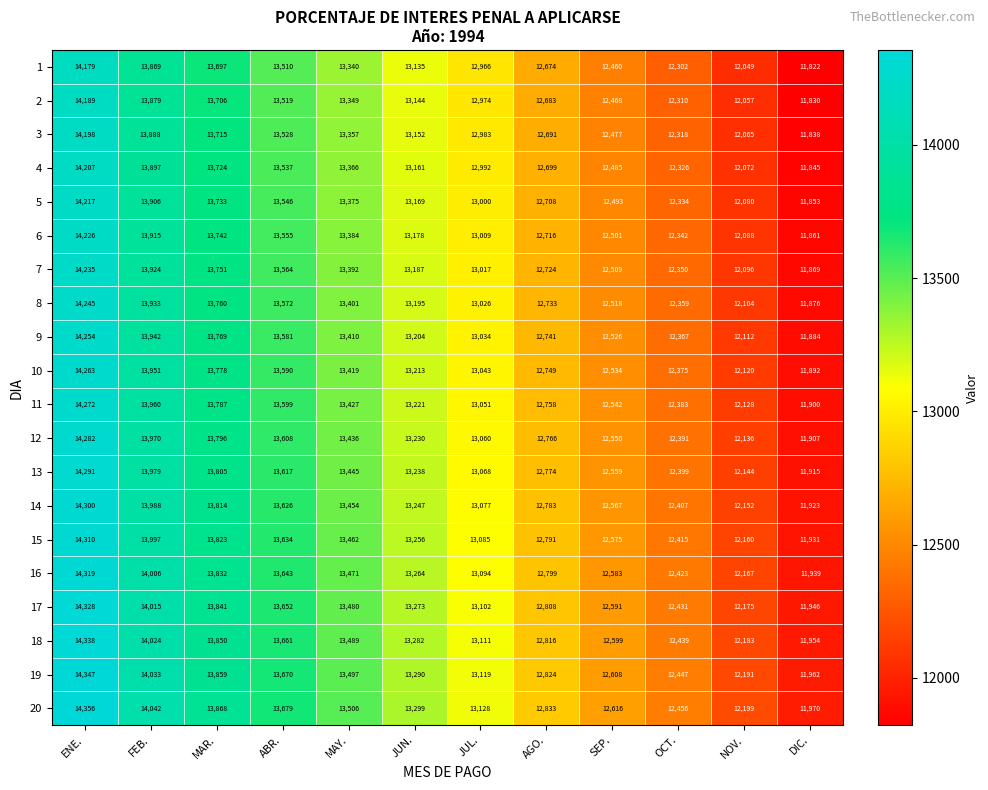

Which series has the largest total across all categories?

20